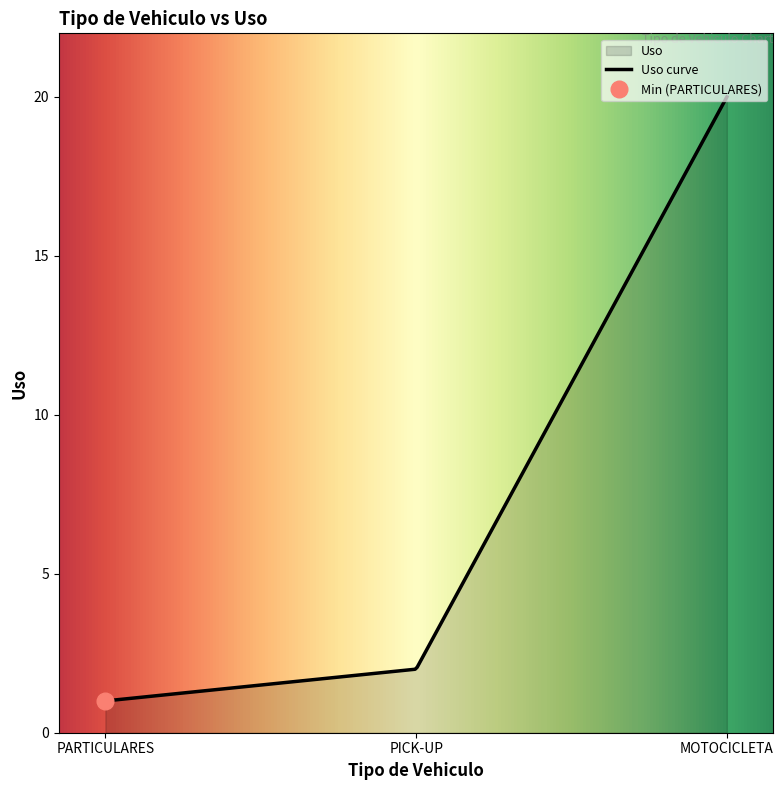

How many lines are shown in the chart?

1